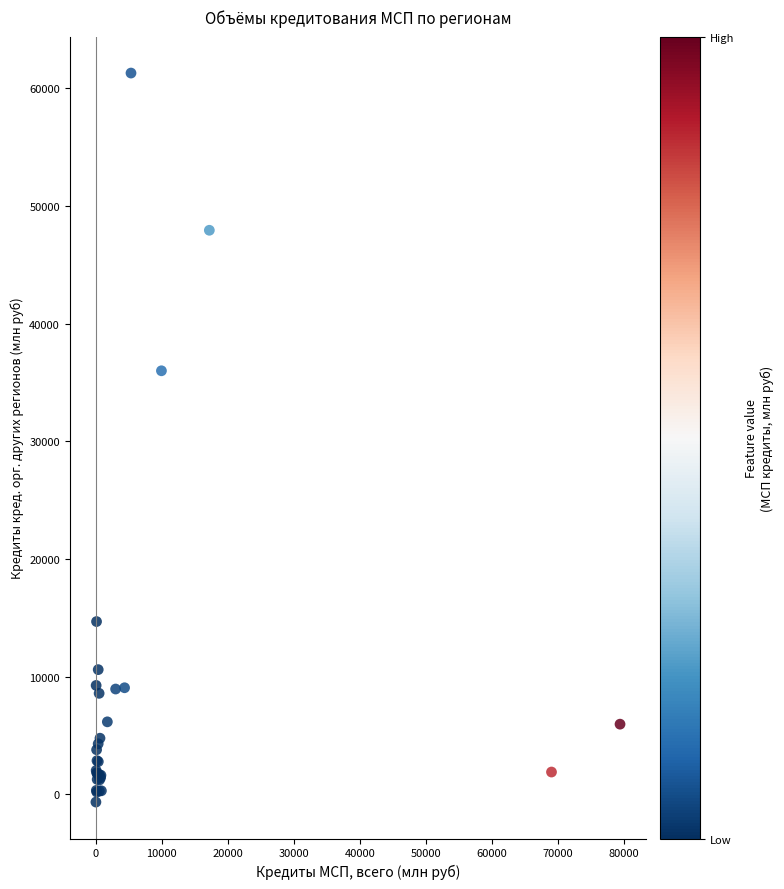

What Y value in the scatter plot is closest to 30316?

35989.9